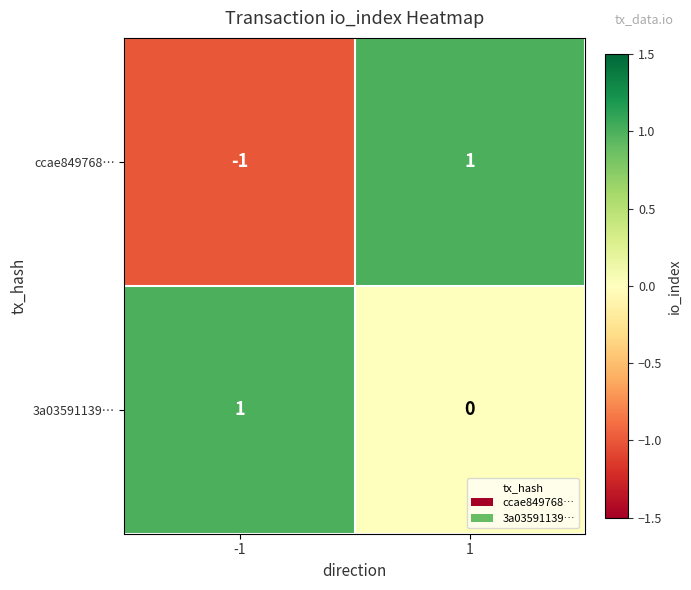

Between -1 and 1, which series saw the biggest shift?

ccae849768…